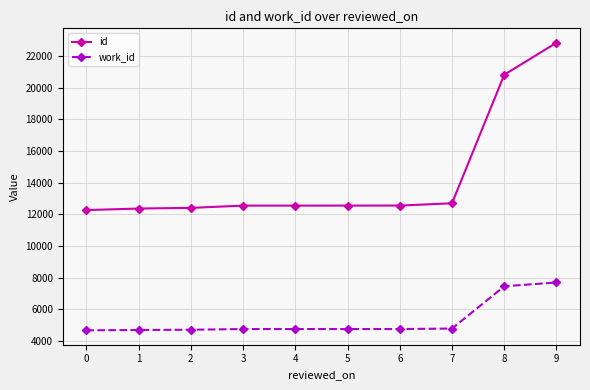

What is the average value of the work_id series?

5294